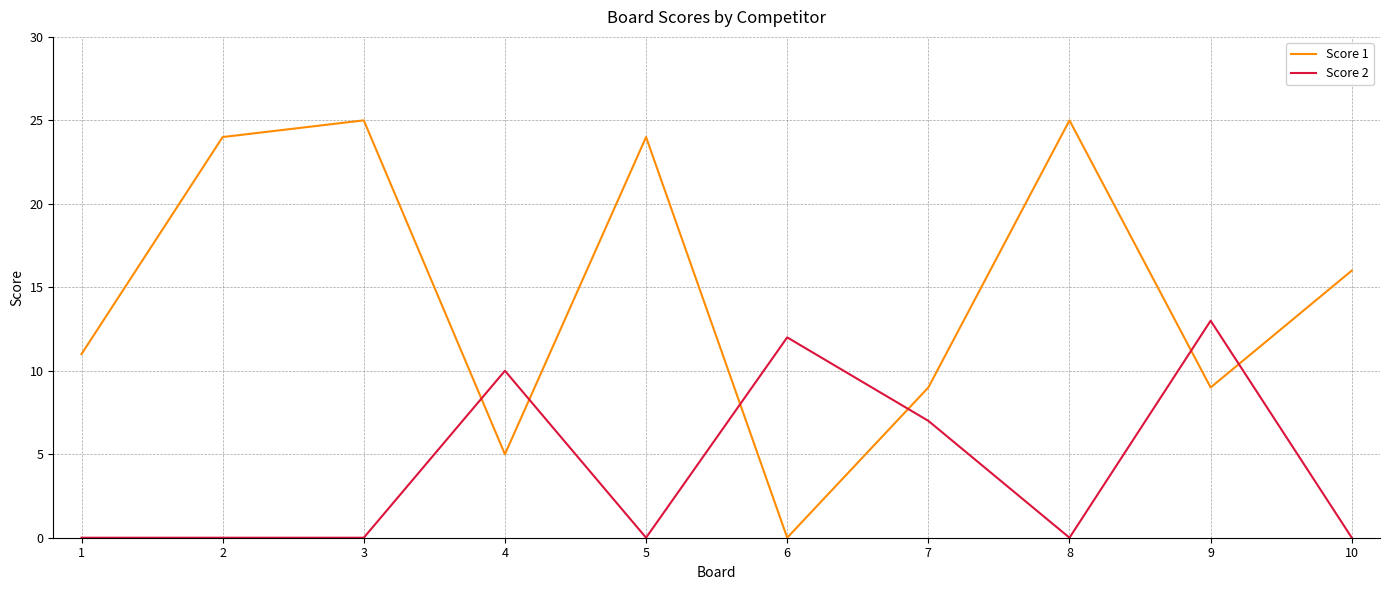

Where does the Score 1 series first go above 16?

2